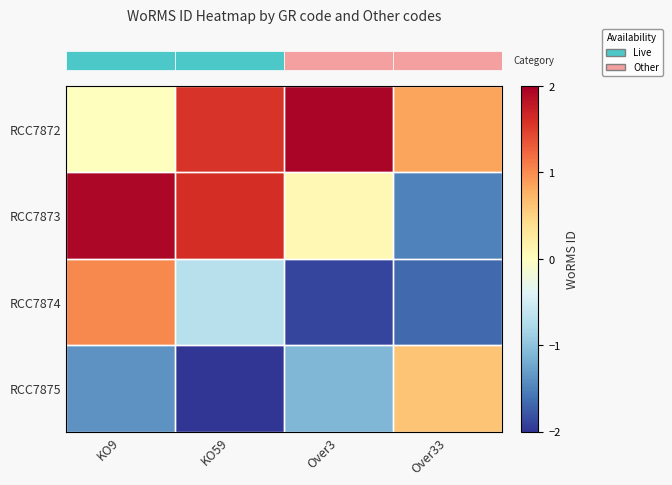

Which series has the largest total across all categories?

row_0